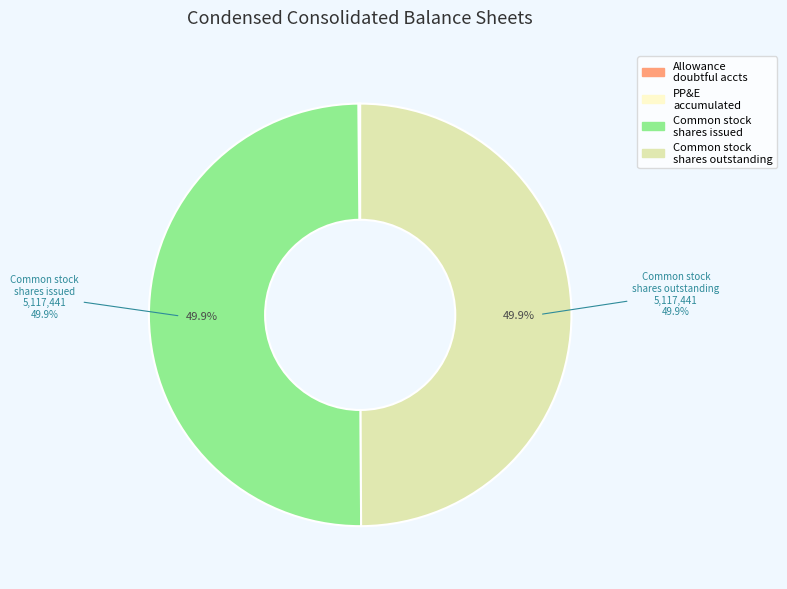

What percentage is NOT represented by Common stock shares issued?

50.1%